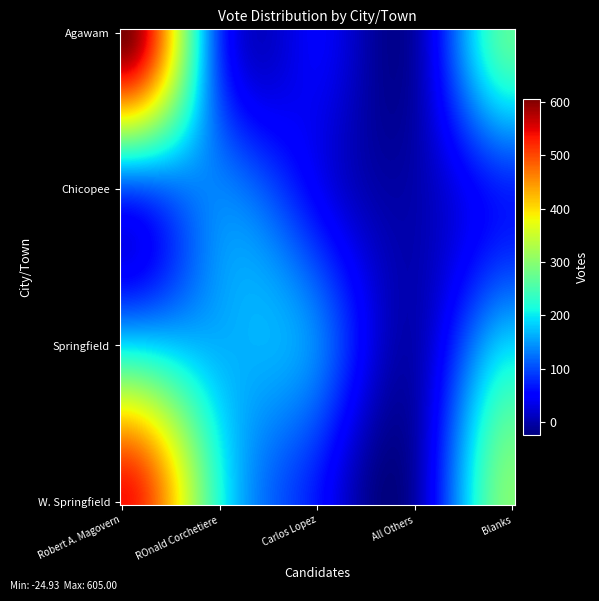

How many categories are shown in the chart?

5